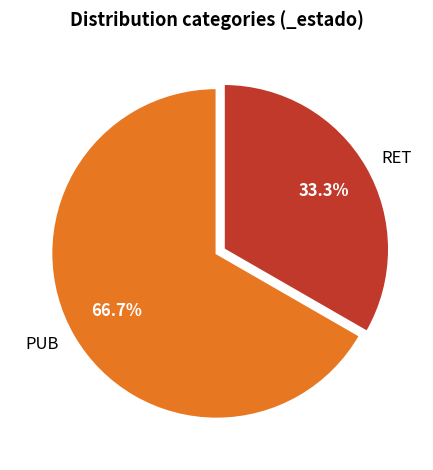

Rank the categories by value from highest to lowest.

PUB, RET